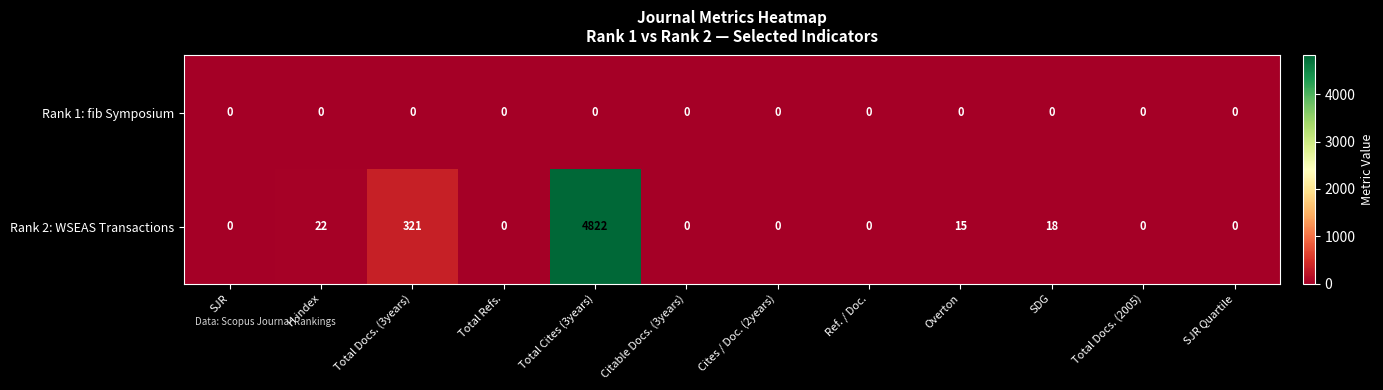

What is the difference between the Rank 2: WSEAS Transactions values at Total Docs. (3years) and Overton?

306